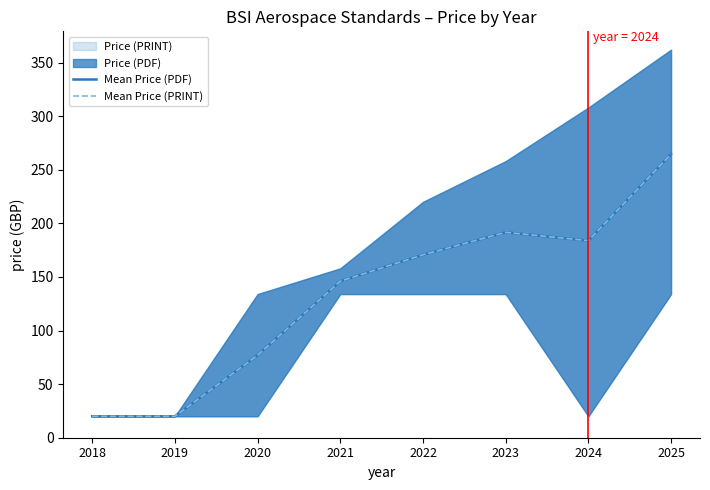

Which has a higher value, 2022 or 2023?

2023